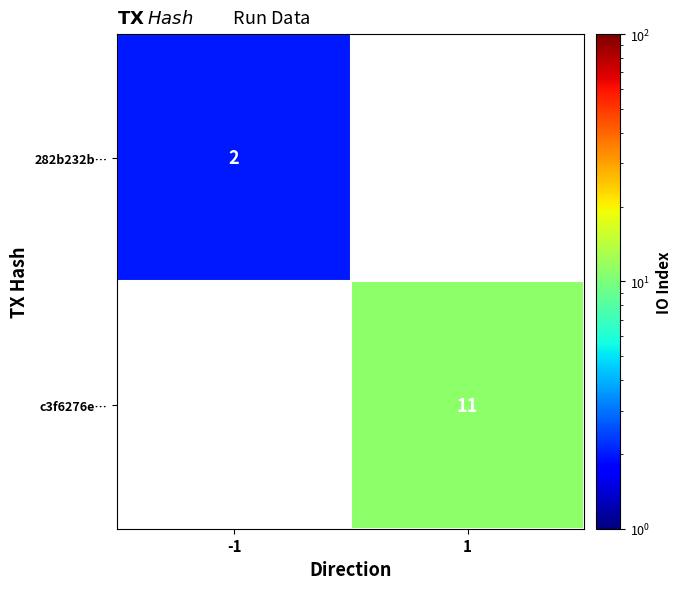

True or false: c3f6276e… has a value of 11 at 1.

True